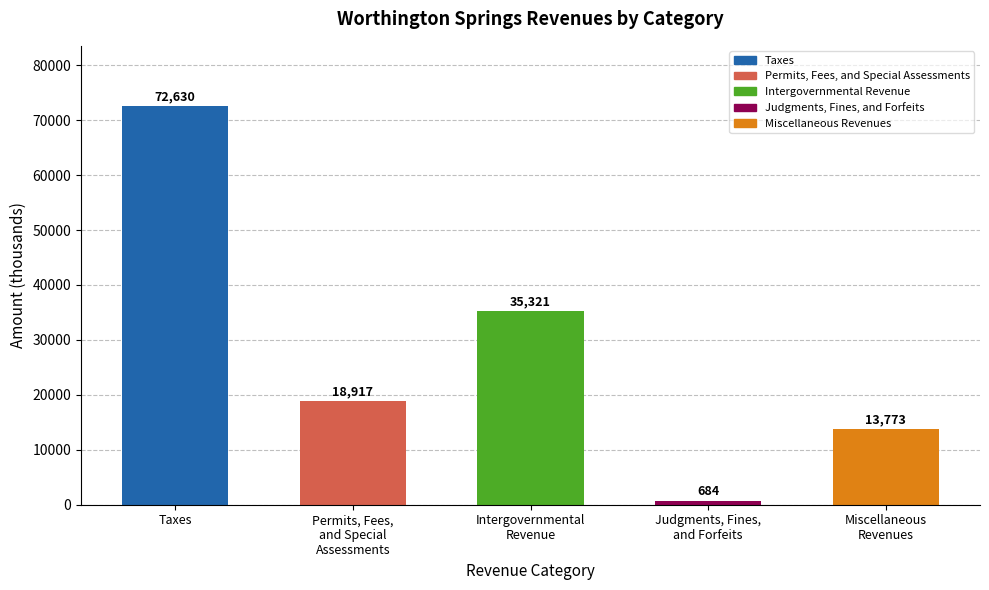

At which label does the data first exceed 18917?

Taxes